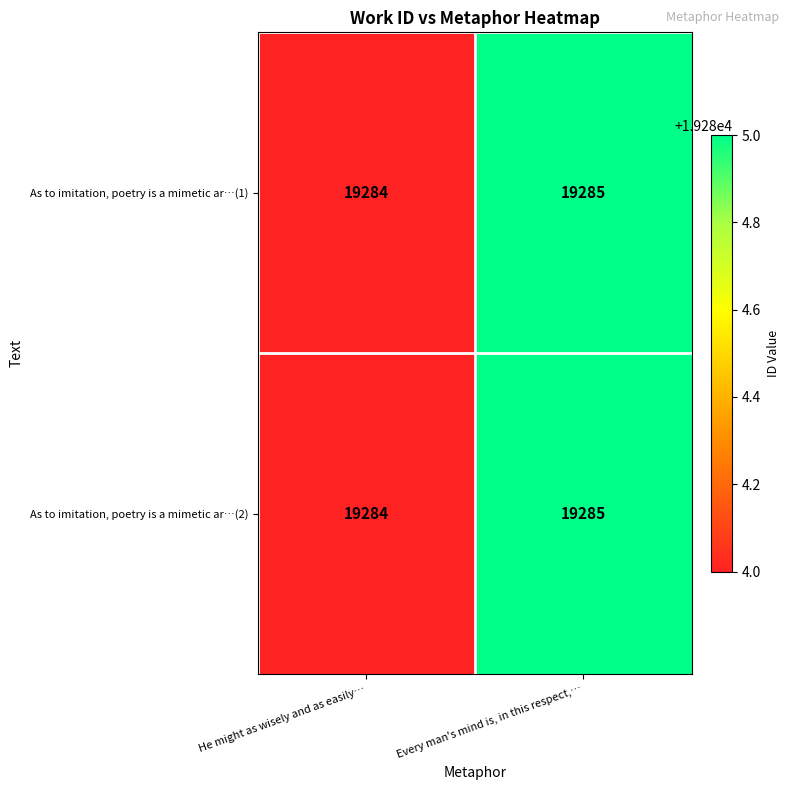

At which category is the sum across all series the highest?

Every man's mind is, in this respect,…